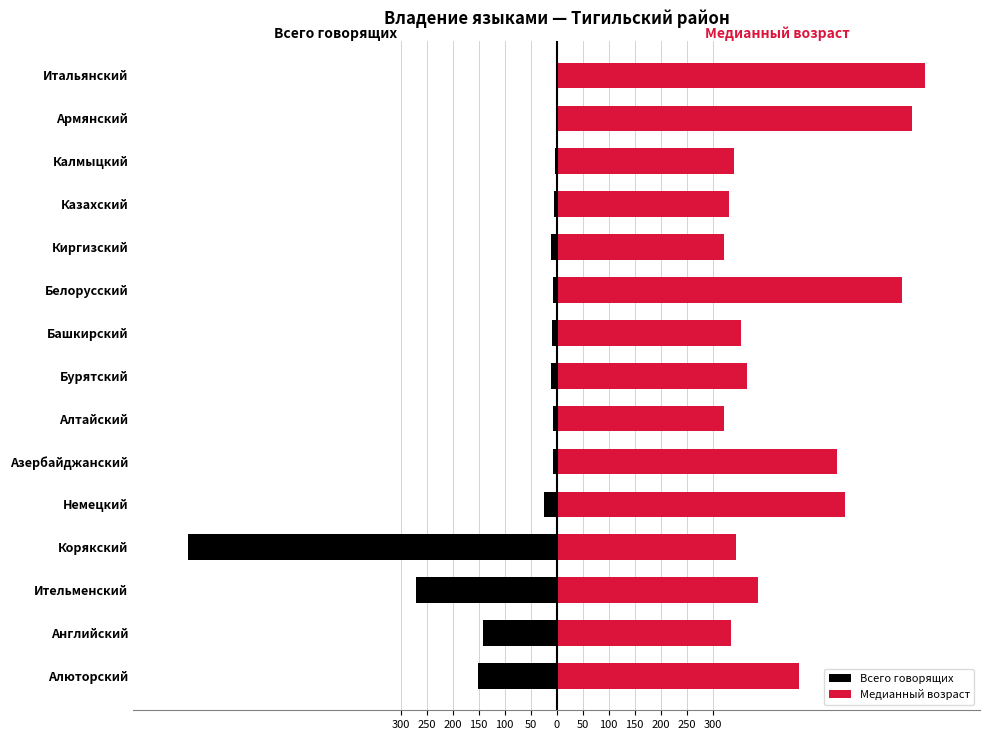

What is the difference between the Медианный возраст values at Английский and Корякский?

10.9